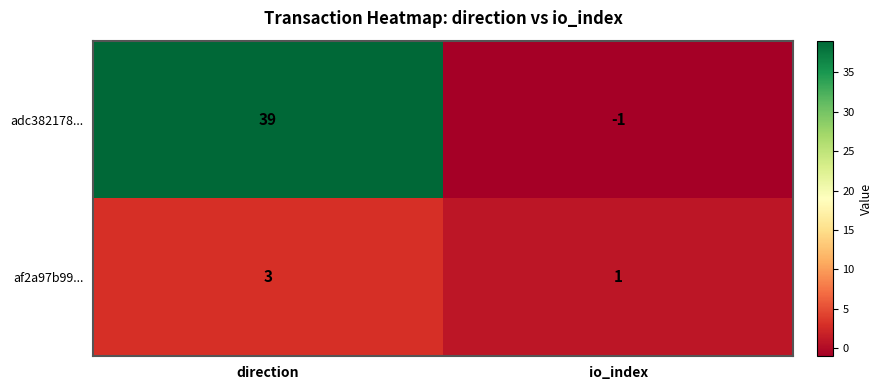

Reading left to right, extract all data points from this chart.

adc382178...: direction=39	io_index=-1
af2a97b99...: direction=3	io_index=1